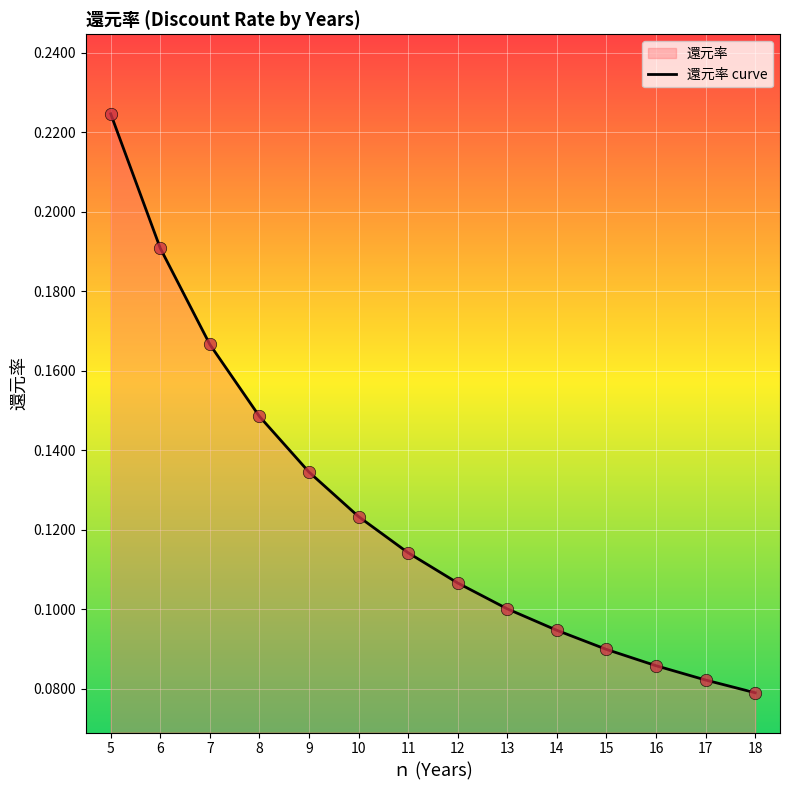

Which has a higher value, 18 or 13?

13